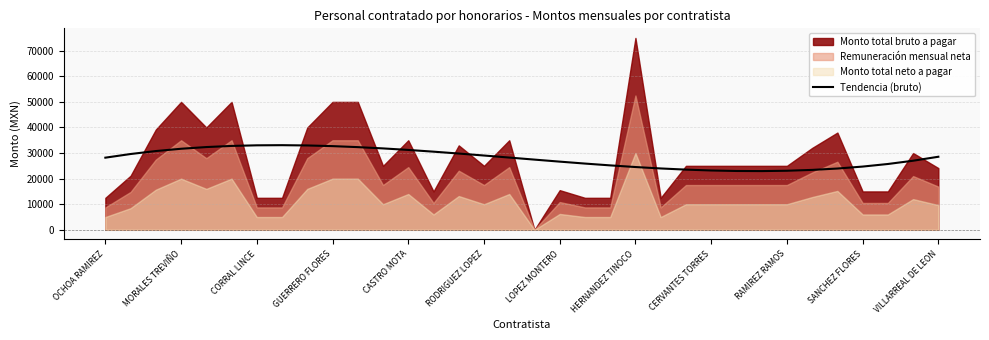

True or false: the data has more than 0 interior local peaks.

True